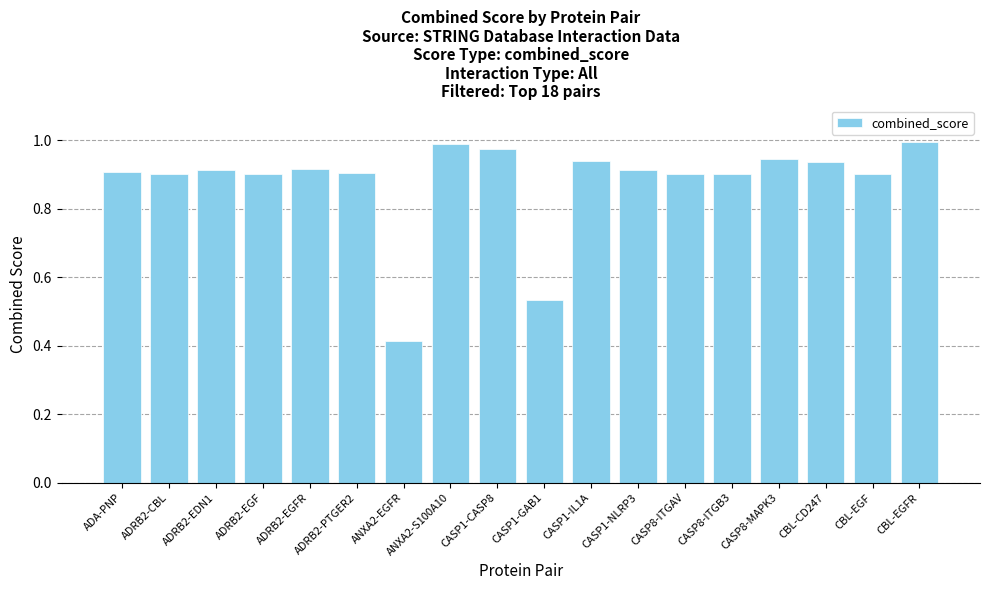

At which label is the value closest to 0?

ANXA2-EGFR